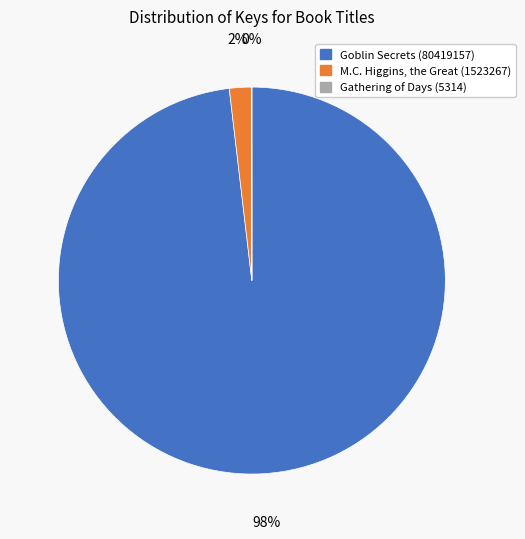

Is there any slice that represents more than half of the pie?

Yes